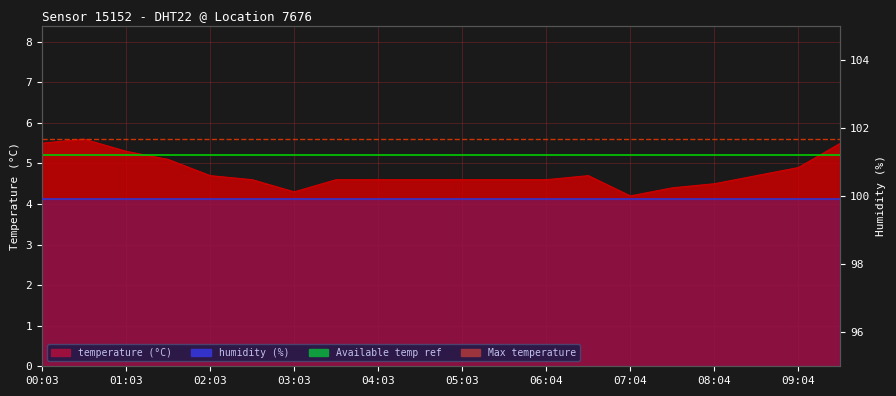

What is the difference between the second highest and second lowest values?

1.2